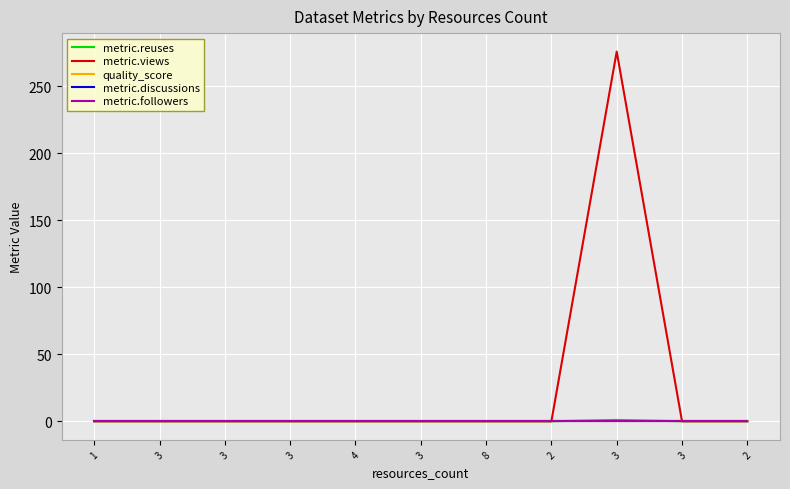

What is the lowest value of the quality_score series?

0.4